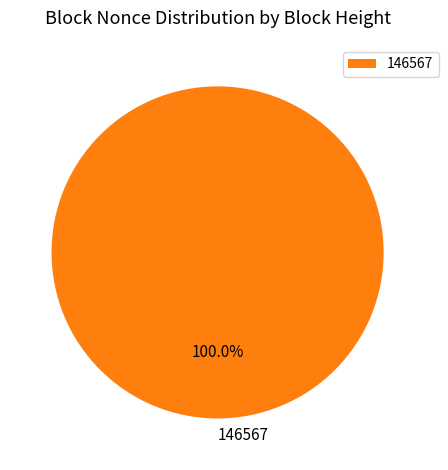

Does any single category account for the majority?

Yes